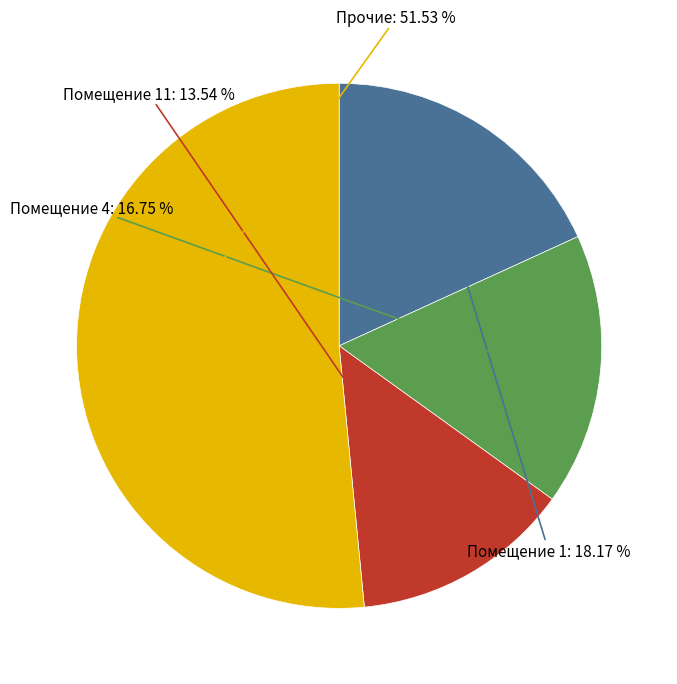

What is the ratio of the value at Прочие to the value at Помещение 11?

3.8